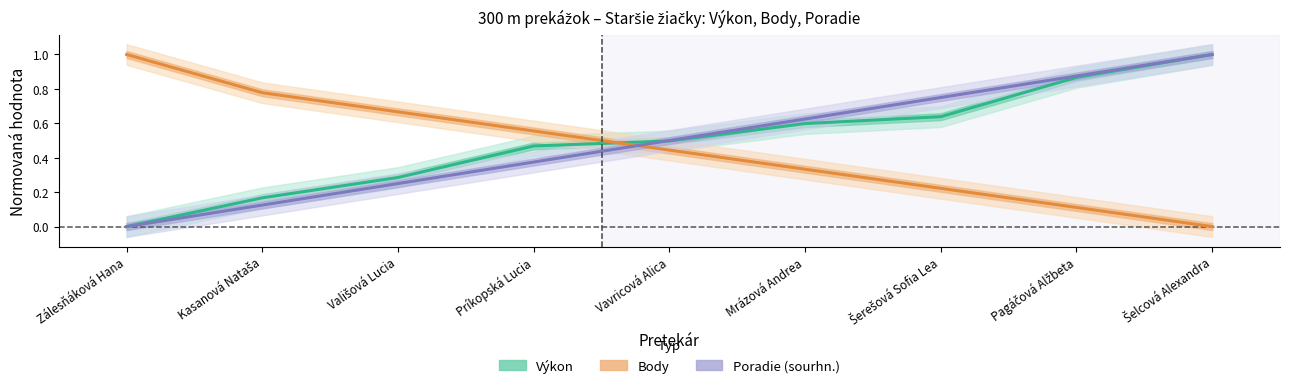

What is the total value across all series at Kasanová Nataša?

1.1